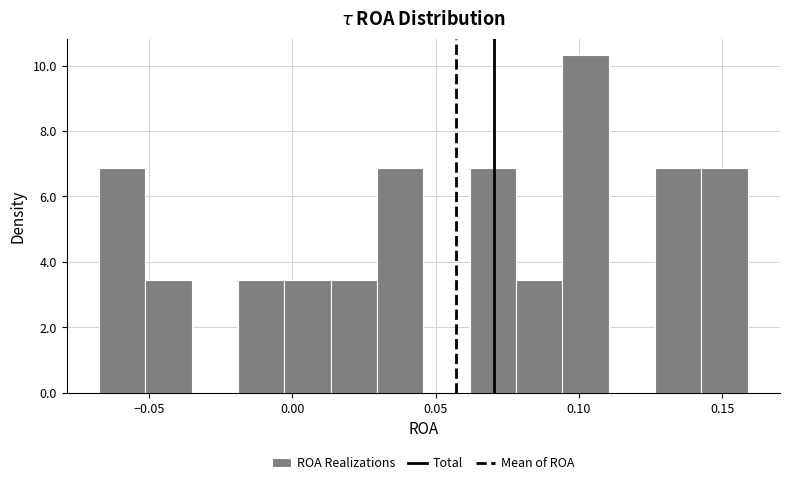

Read against the x-axis, roughly where is the centre of the tallest bar?

0.100